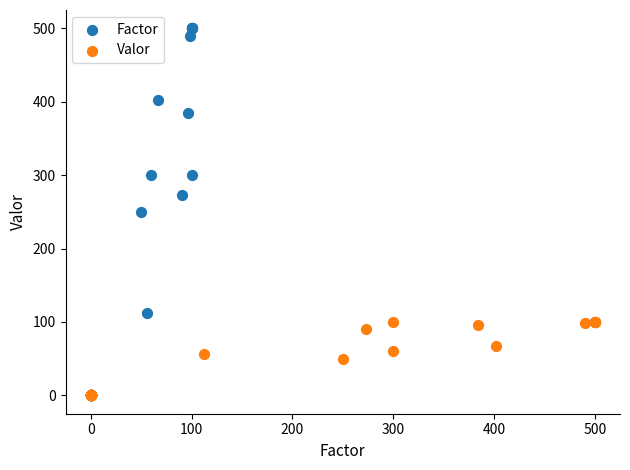

Which series reaches the maximum Y coordinate?

Factor